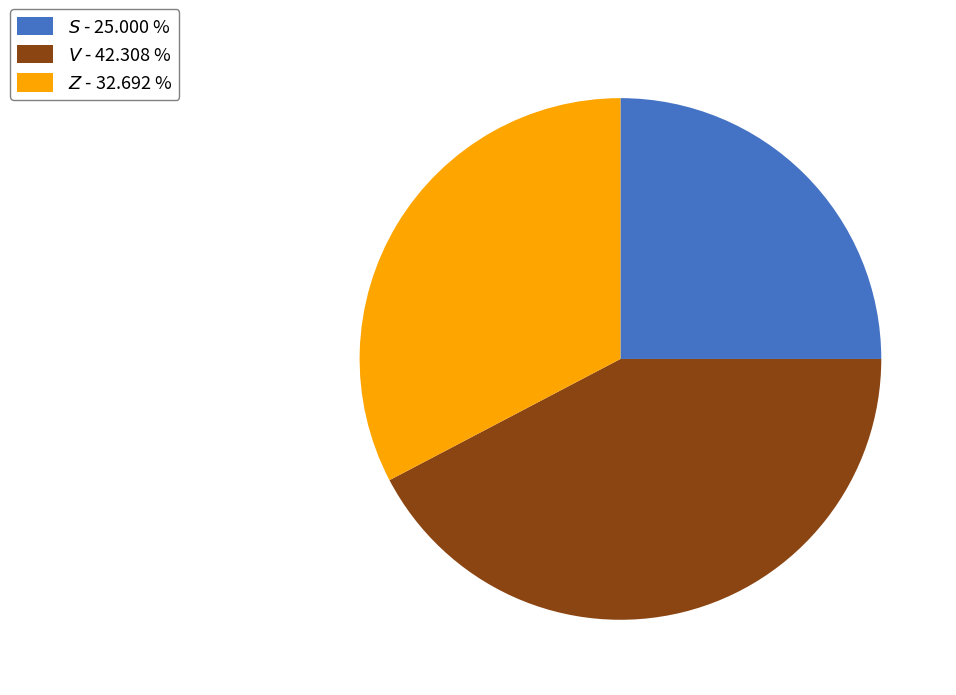

What is the largest slice in the pie chart?

$\it{V}$ - 42.308 %